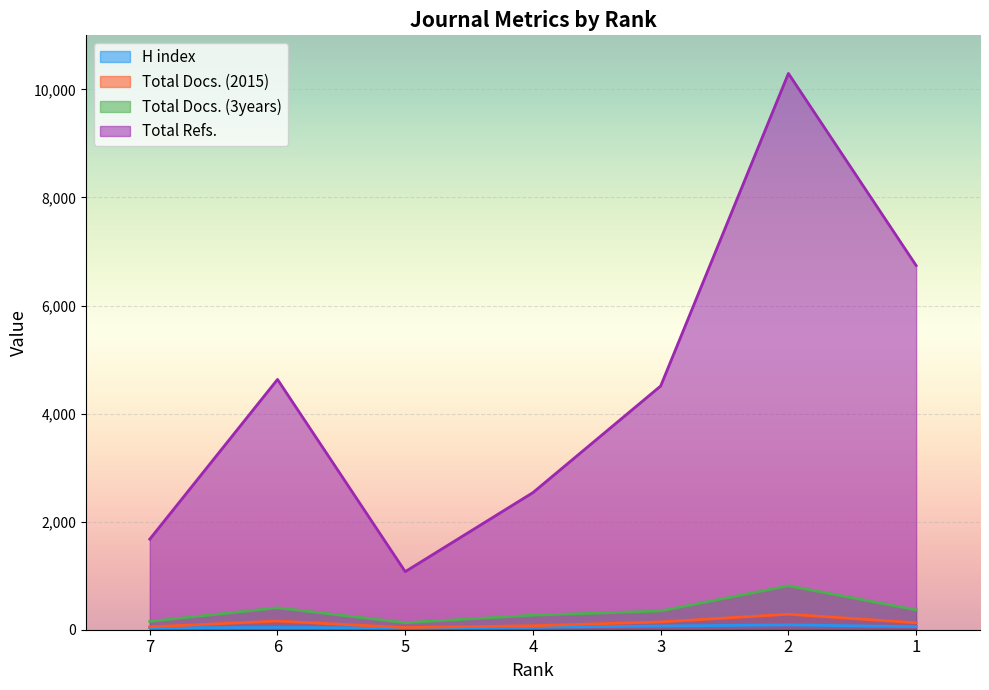

Reading right to left, what are all the values shown in this chart?

H index: 57	89	69	44	34	42	36
Total Docs. (2015): 129	287	144	74	40	160	53
Total Docs. (3years): 367	813	347	268	130	406	153
Total Refs.: 6740	10295	4511	2538	1075	4632	1676